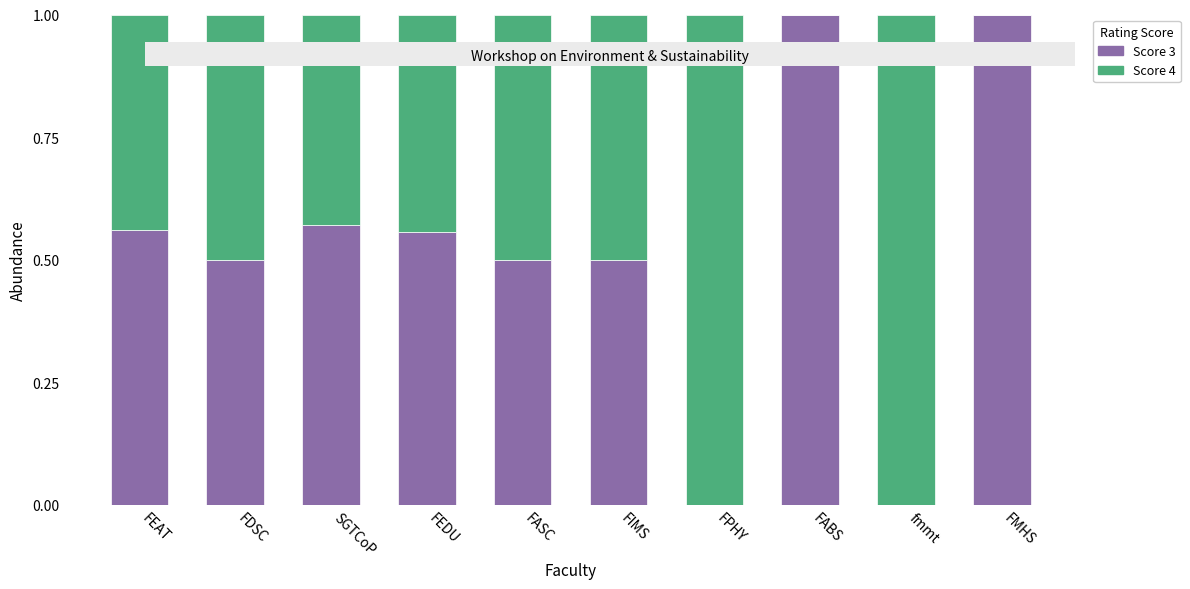

True or false: Score 3 has a value of 0.0 at FPHY.

True